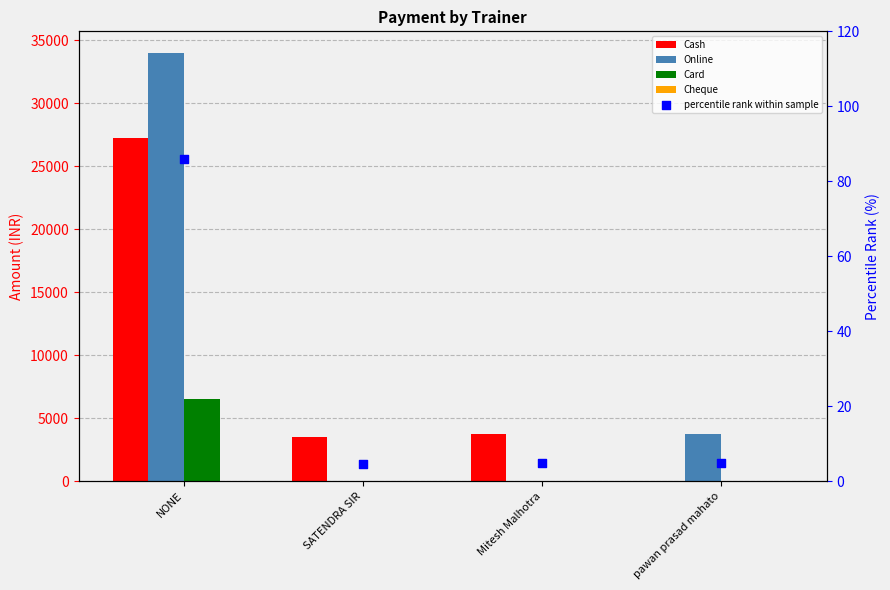

What is the total value across all series at Mitesh Malhotra?

3754.8